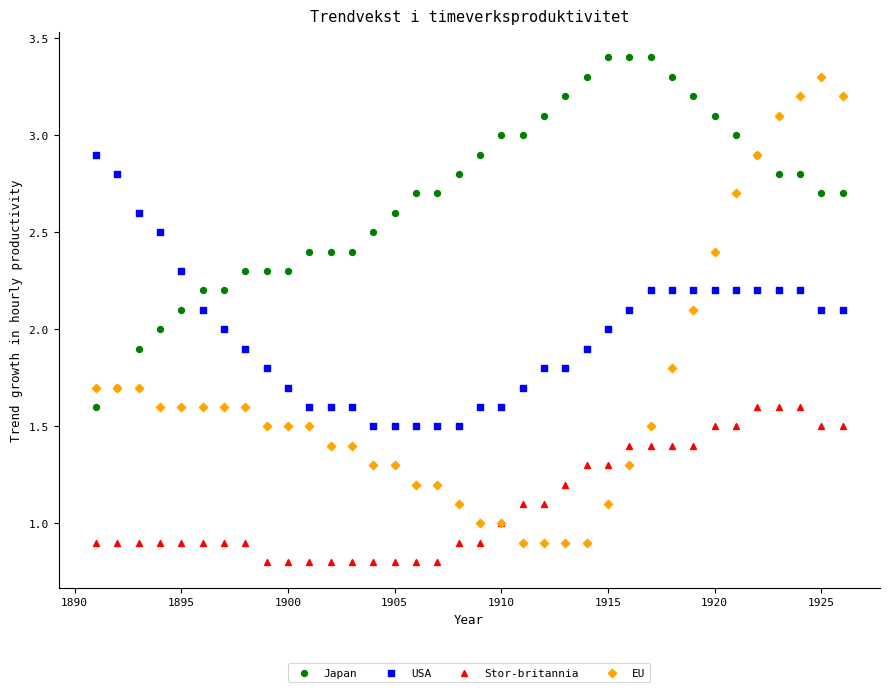

What is the X range (max minus min) for the scatter plot?

35.0